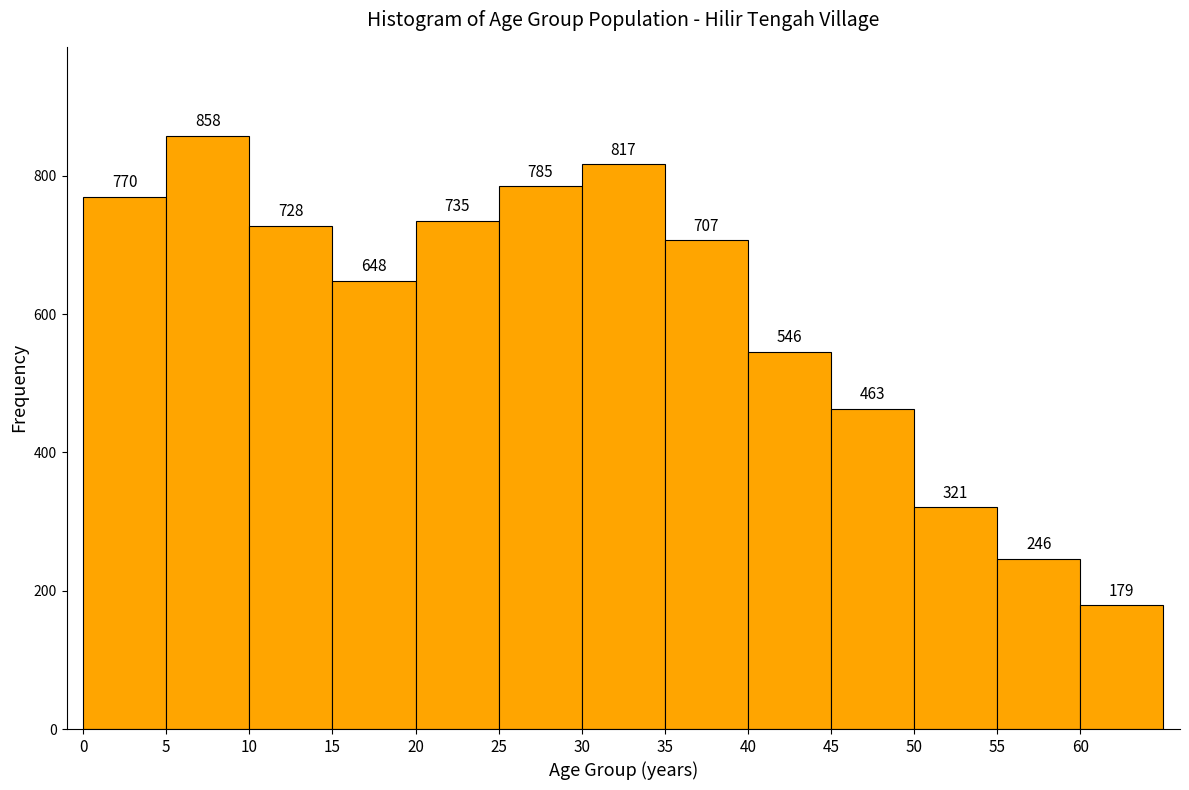

Which range on the x-axis has the tallest bar?

5 to 10